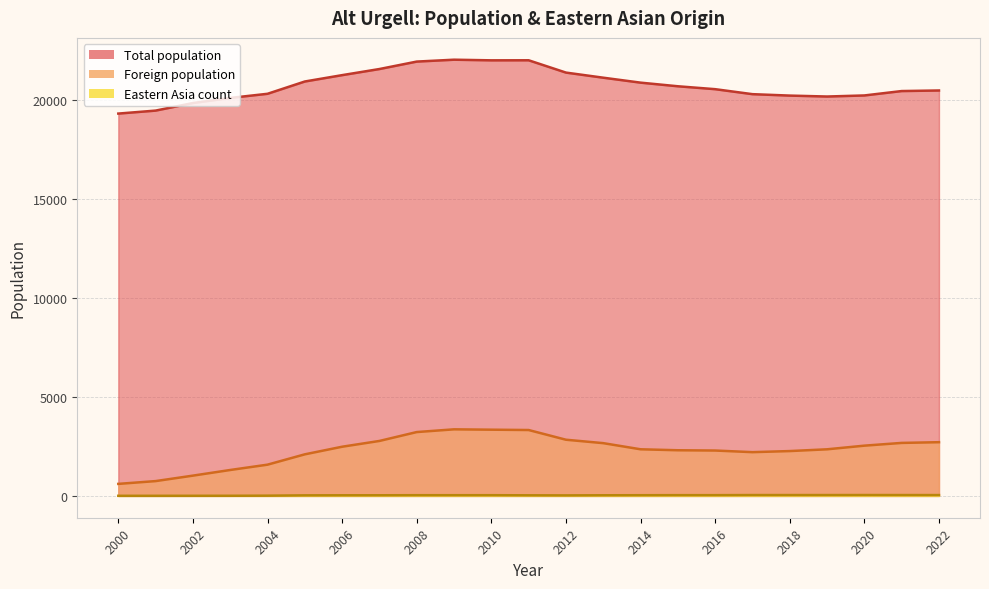

What is the highest value of the Foreign population series?

3364